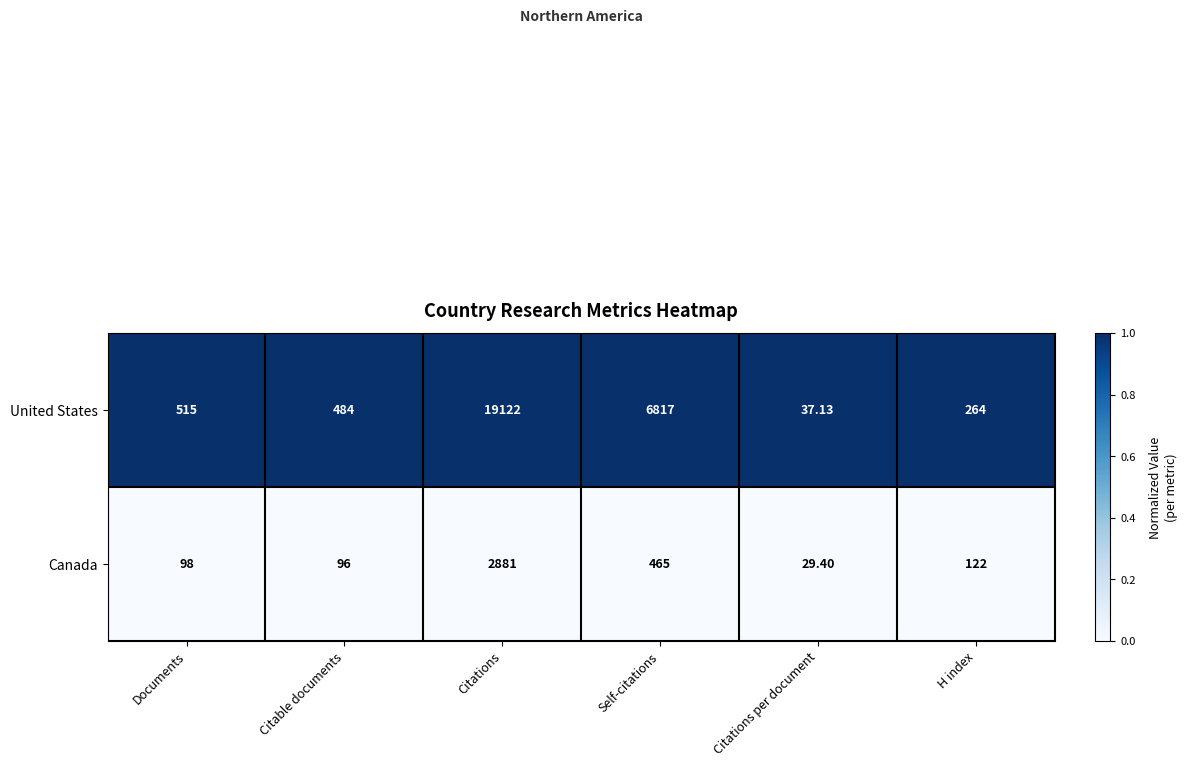

How many data points does each series have?

6